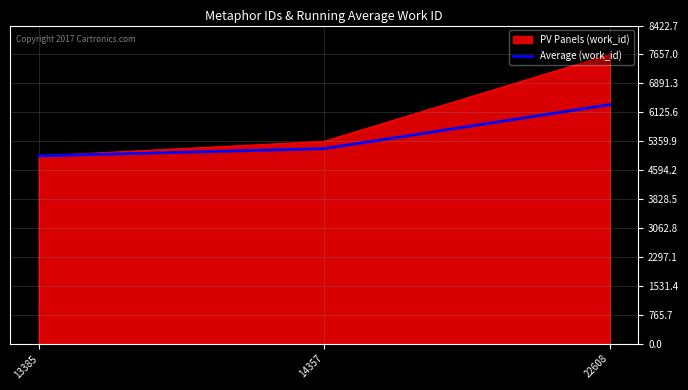

Rank the series by their average value, from highest to lowest.

PV Panels (work_id), Average (work_id)